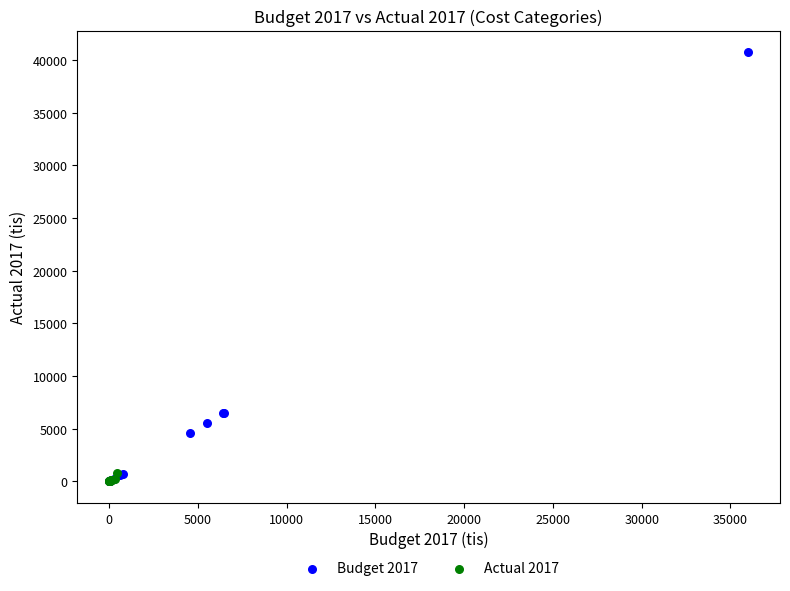

Which series reaches the maximum Y coordinate?

Budget 2017